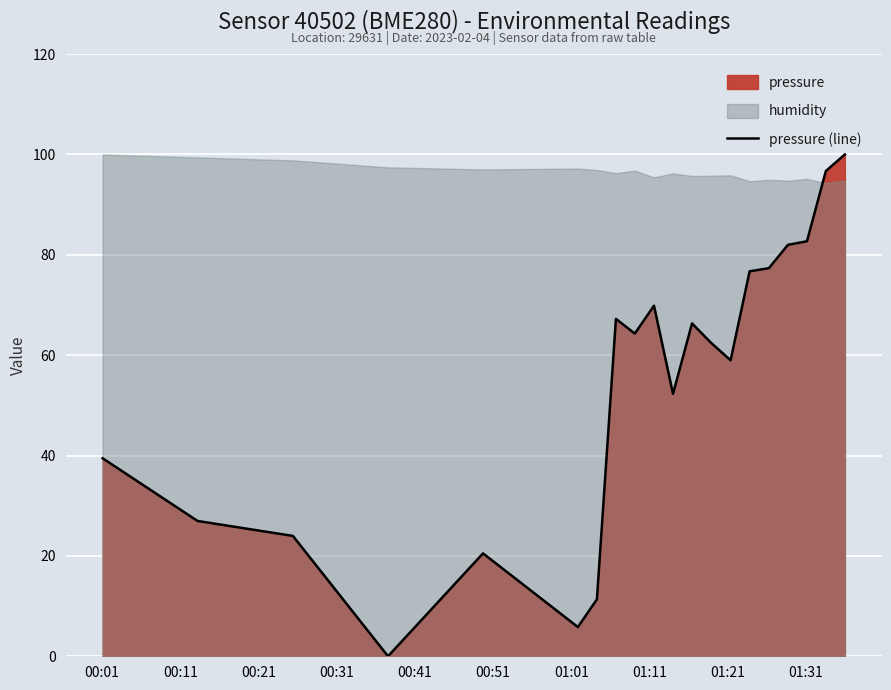

What is the highest value of the pressure (line) series?

100.0